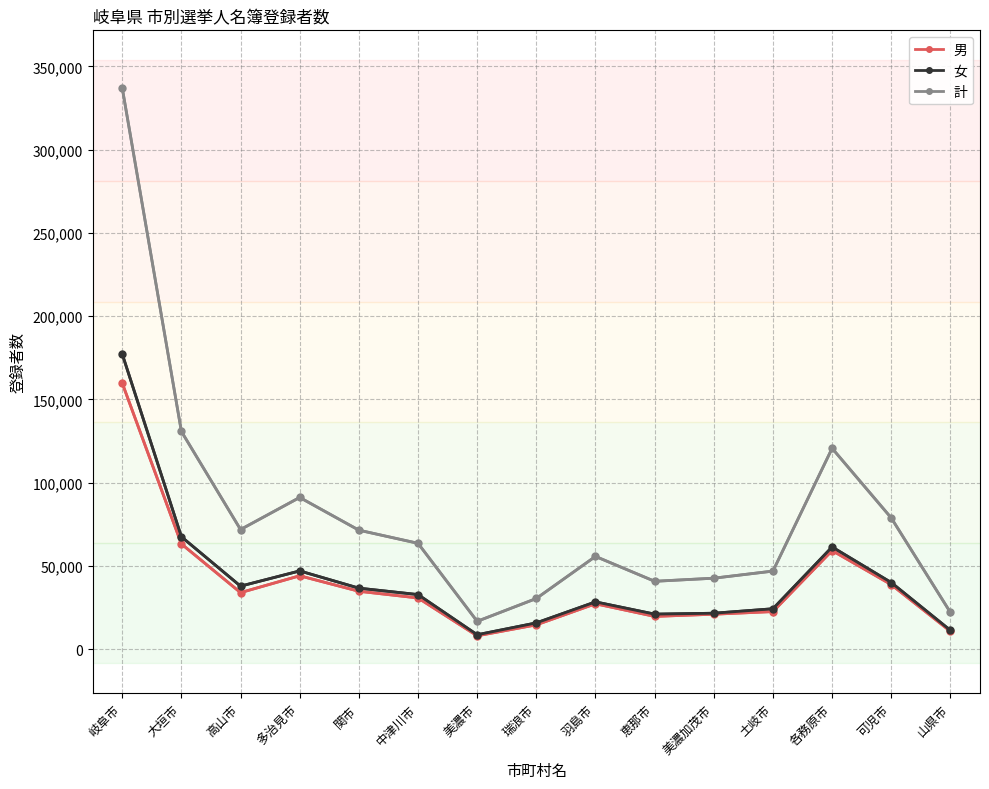

What is the label of the 8th point from the right?

瑞浪市